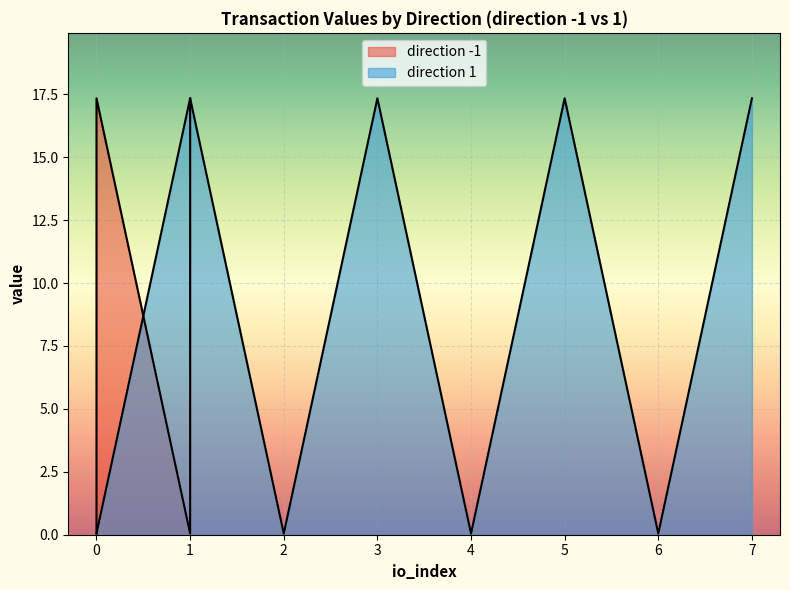

The value of value at 1 is 0.0. True or false?

True